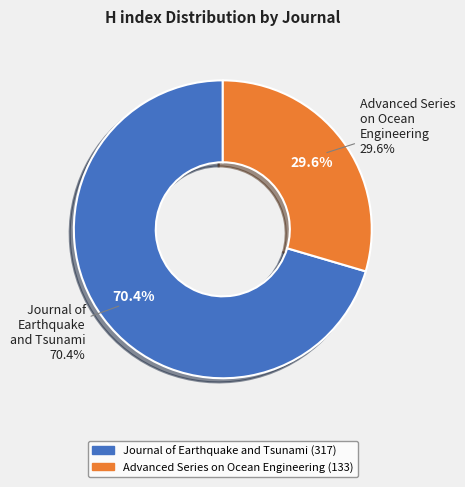

Rank the categories by value from lowest to highest.

Advanced Series on Ocean Engineering, Journal of Earthquake and Tsunami